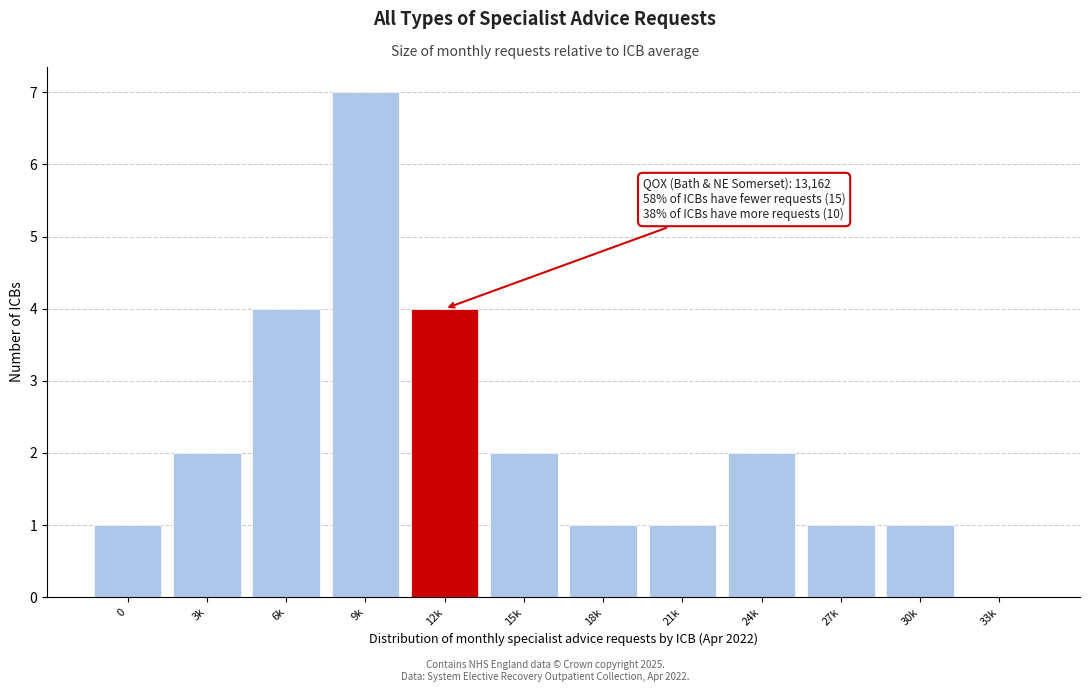

Reading right to left, extract all data points from this chart.

33k=0	30k=1	27k=1	24k=2	21k=1	18k=1	15k=2	12k=4	9k=7	6k=4	3k=2	0=1